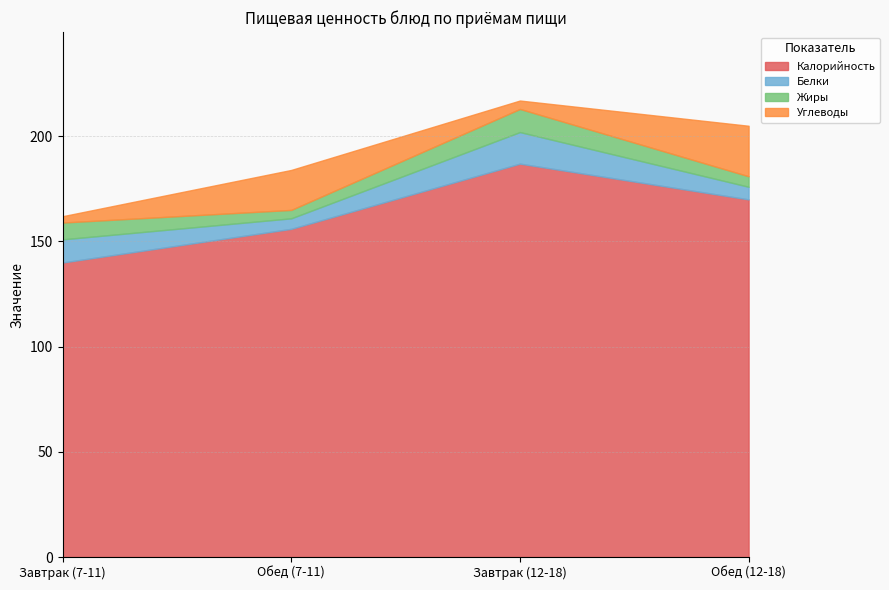

What is the total value across all series at Обед (7-11)?

184